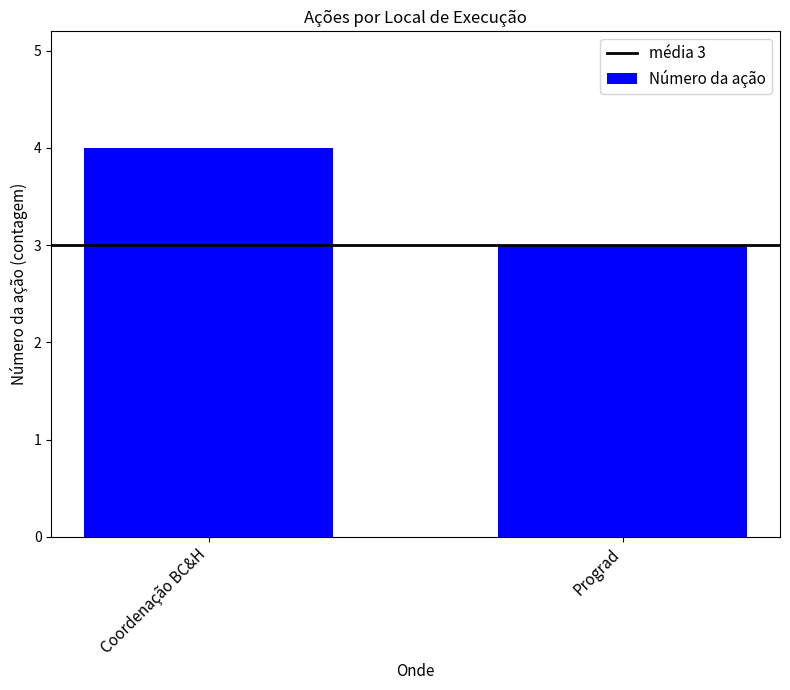

Rank the categories by value from lowest to highest.

Prograd, Coordenação BC&H